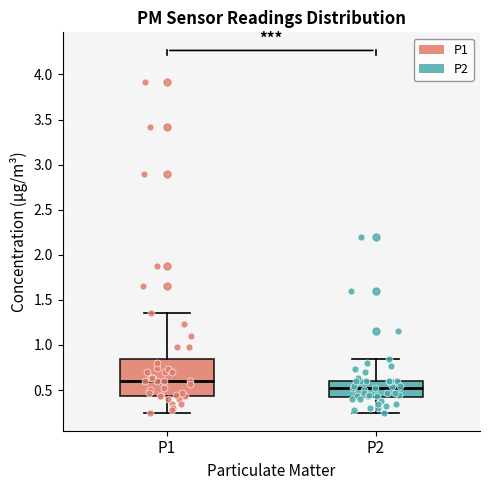

Where is the lower edge of the box for P2 on the y-axis? The values are not printed on the chart, so give them approximately, as read against the axis.

0.40